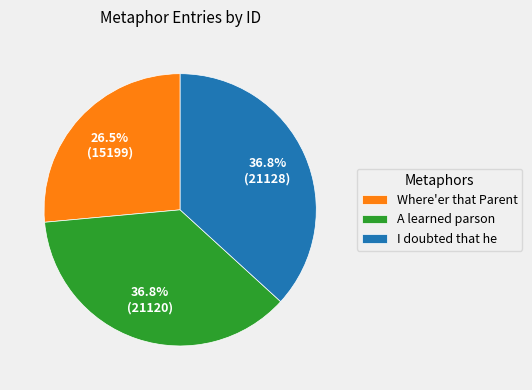

The I doubted that he slice represents 26% of the pie. True or false?

False